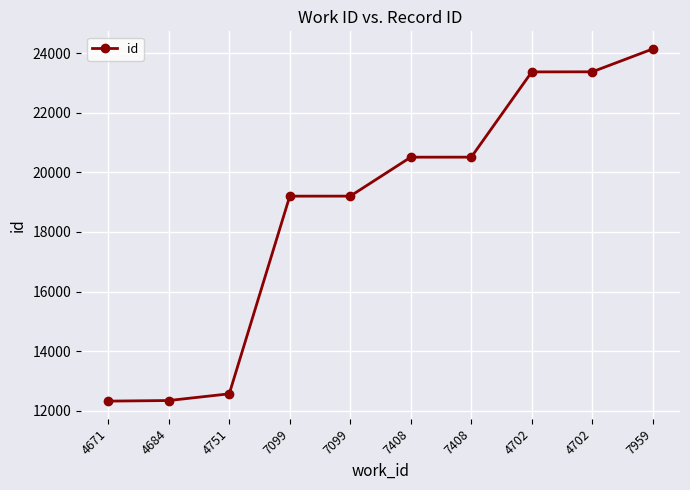

What is the average value?

18755